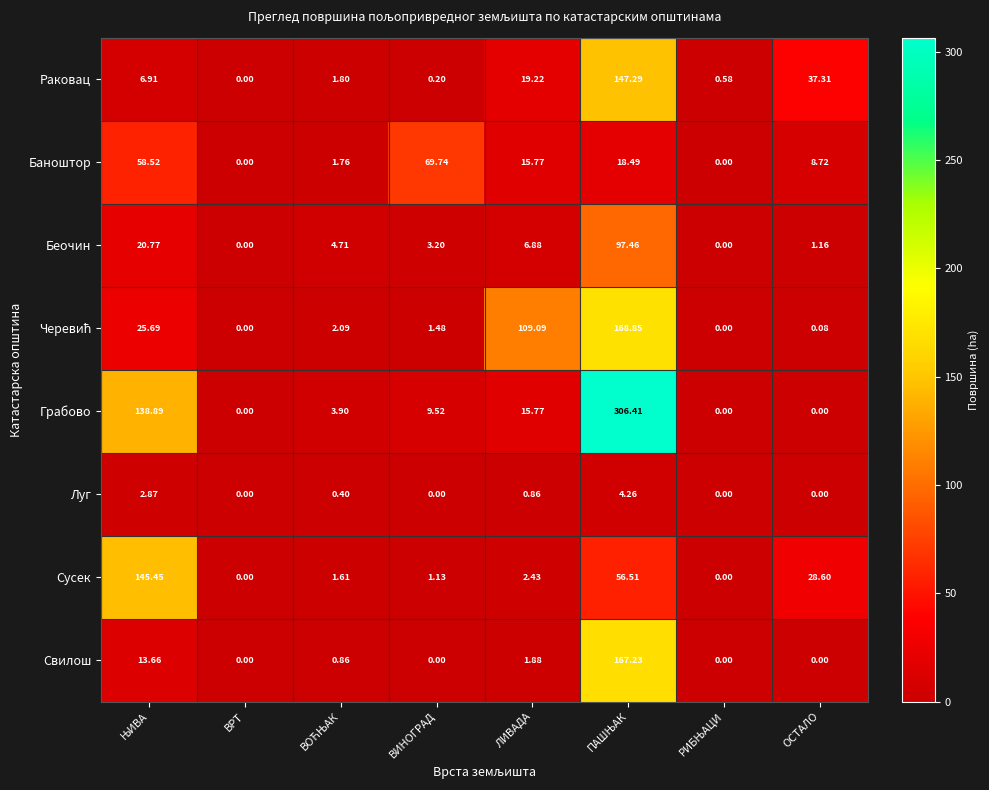

Which series has the largest total across all categories?

Грабово